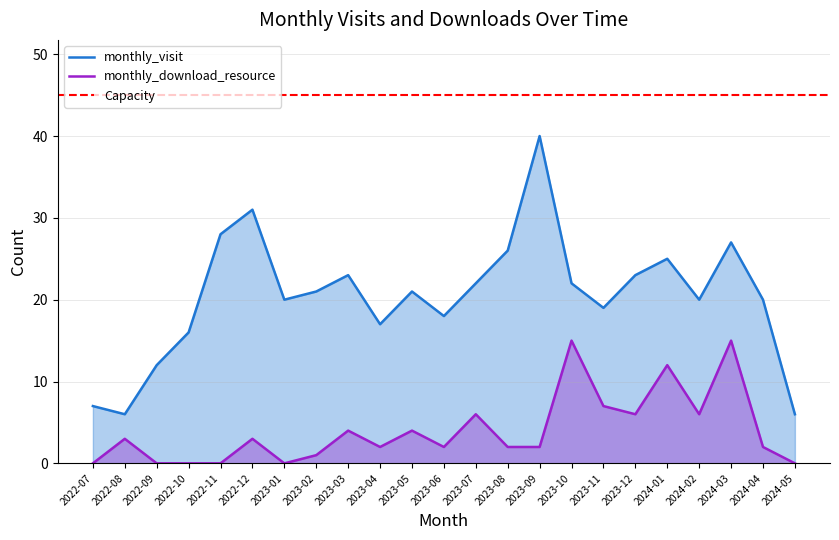

Where is the first local maximum for monthly_visit?

2022-12